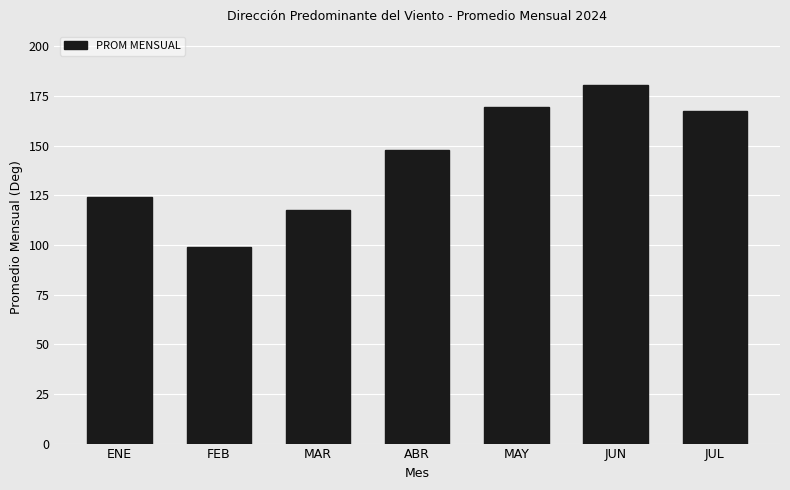

What is the label of the 5th bar from the left?

MAY